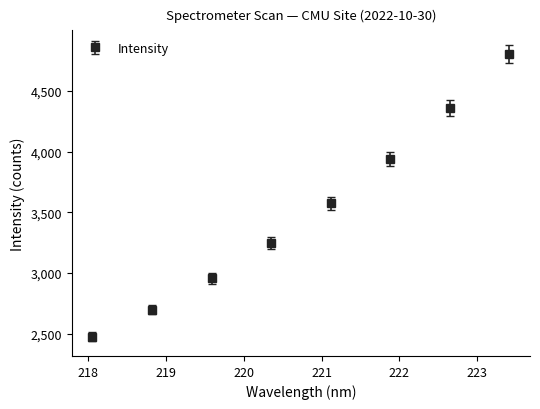

What is the minimum value shown in the chart?

2473.9